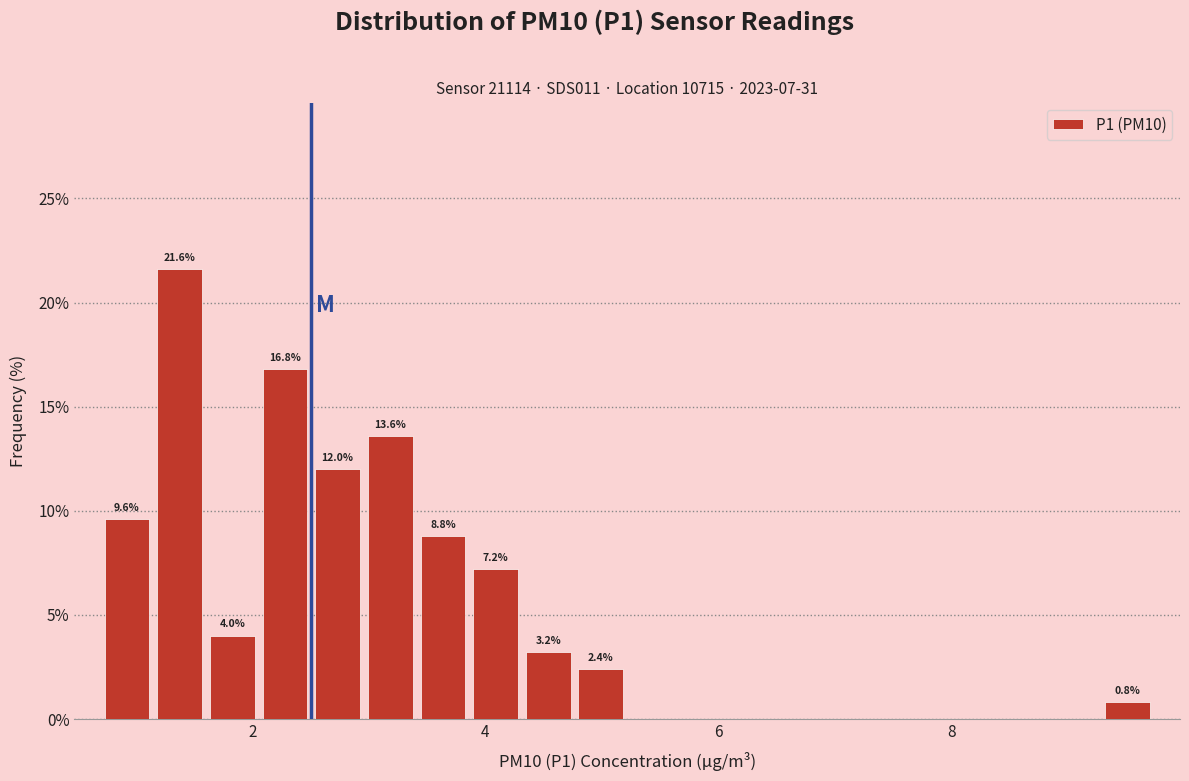

Read against the x-axis, roughly where is the centre of the tallest bar?

1.4